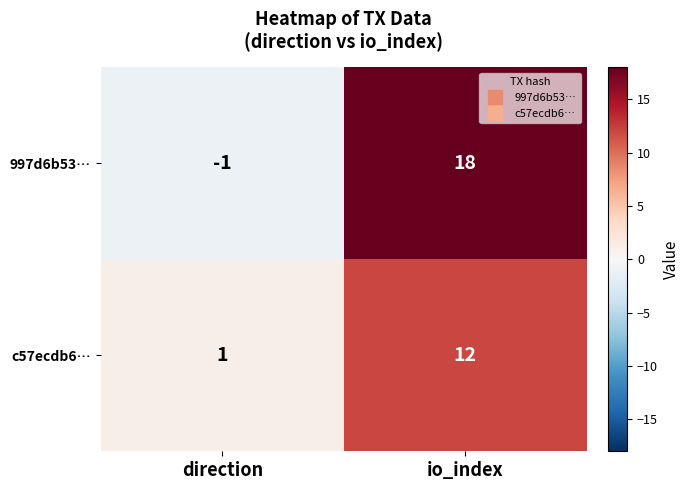

Rank the series by their maximum value, from lowest to highest.

c57ecdb6…, 997d6b53…